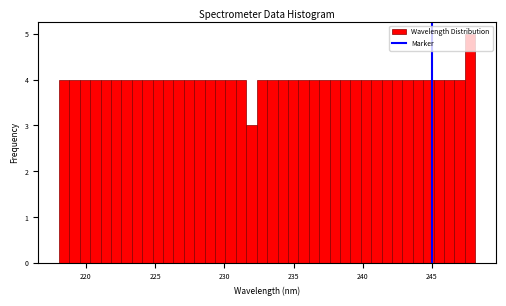

Around what value on the x-axis is the tallest bar? Give the approximate position of its centre, as read against the axis.

248.0